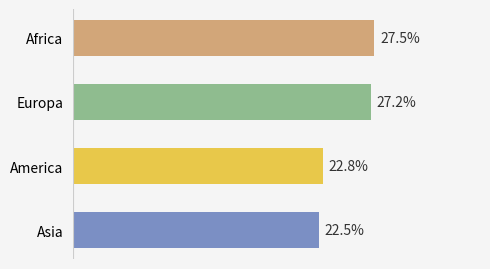

Which label corresponds to the smallest value in the chart?

Asia